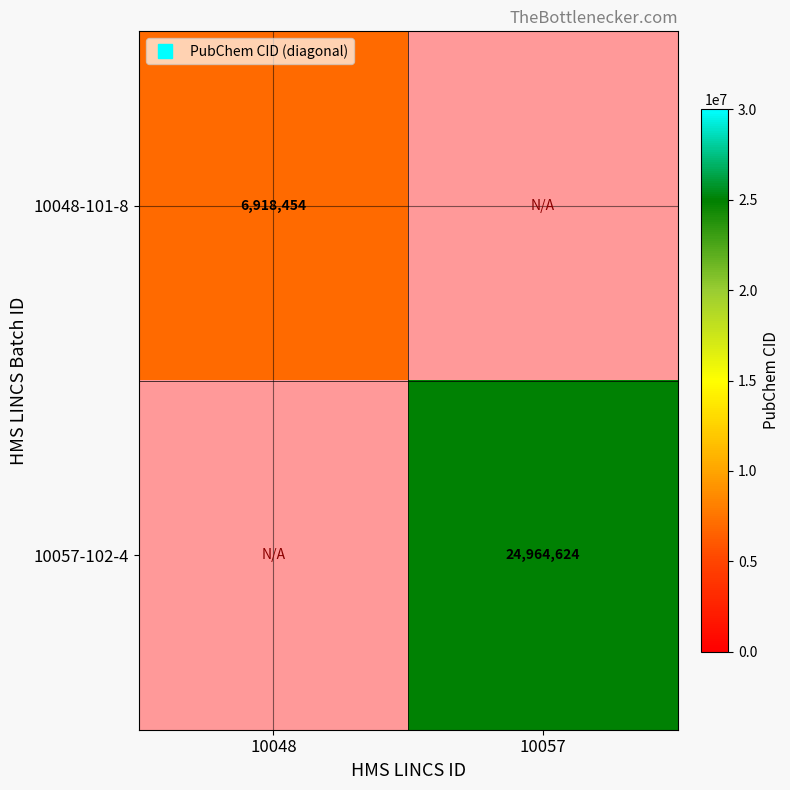

Which category has the highest value in the 10048-101-8 series?

10048